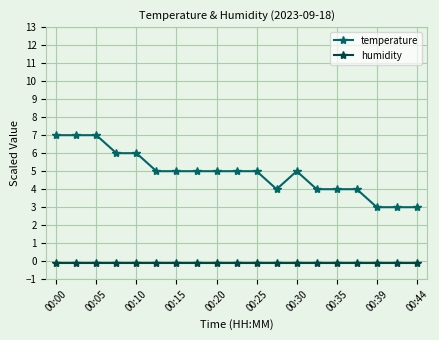

Which series has the widest spread of values?

temperature